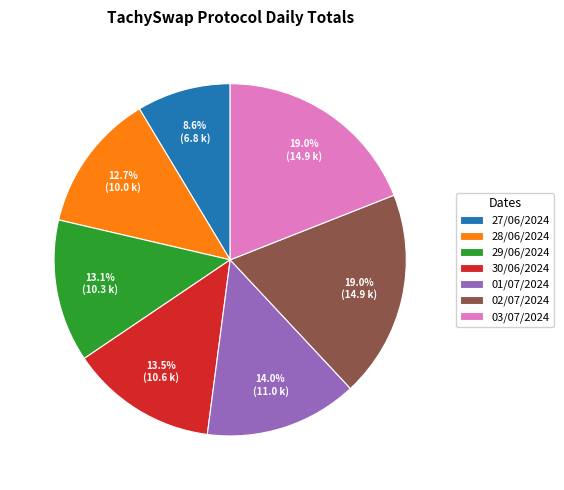

Does 01/07/2024 account for over 50% of the chart?

No